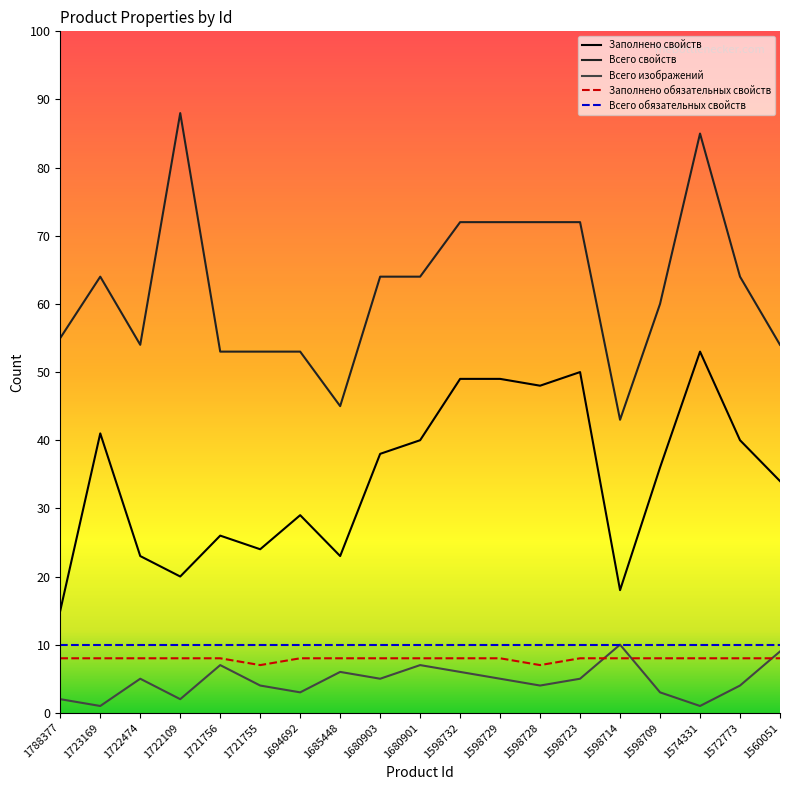

What is the total value across all series at 1721755?

98